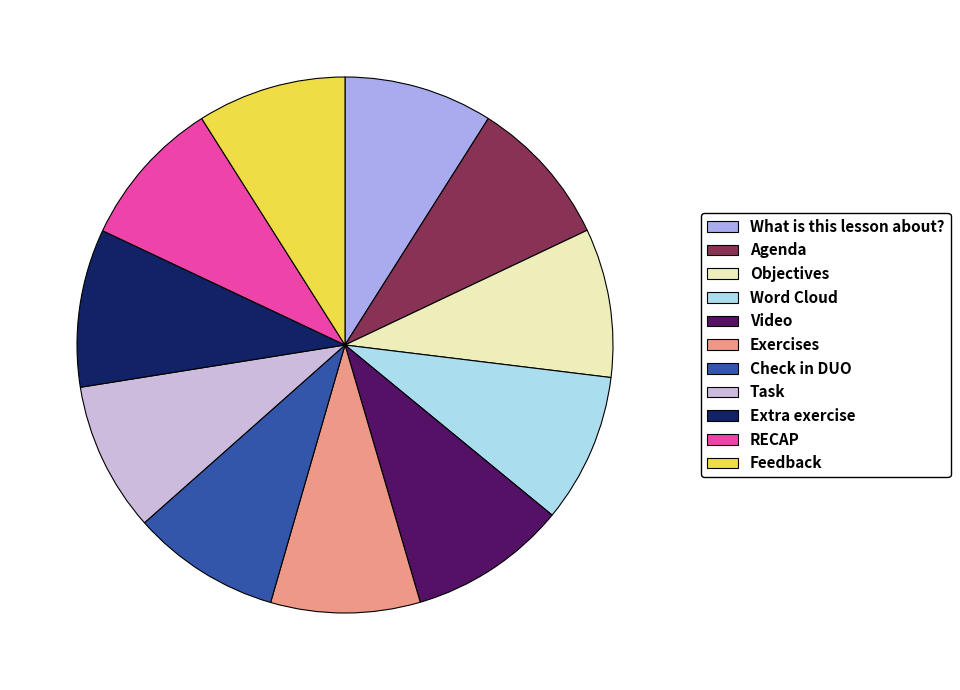

The Agenda slice represents 9% of the pie. True or false?

True